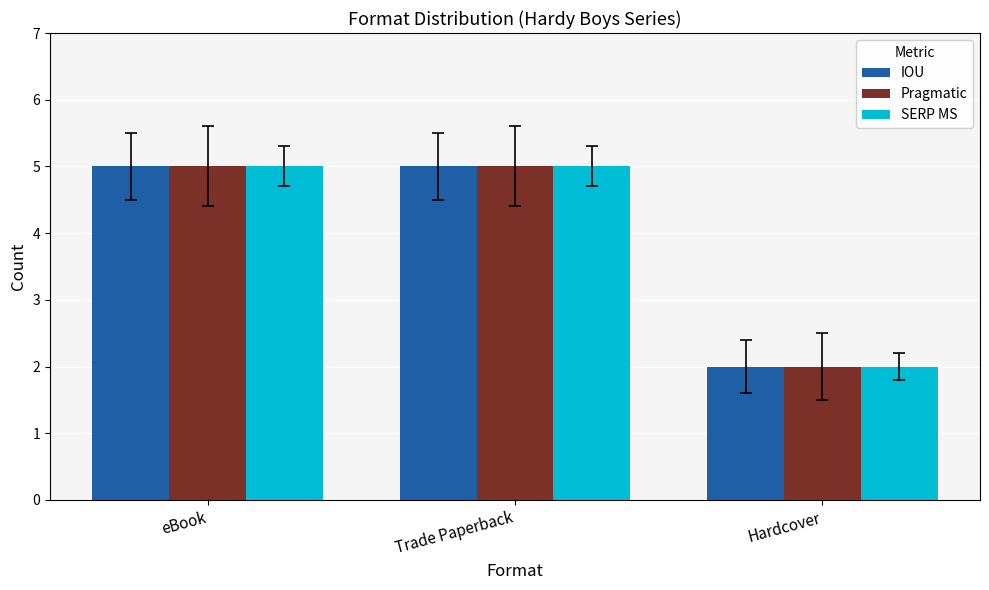

What is the lowest value of the Pragmatic series?

2